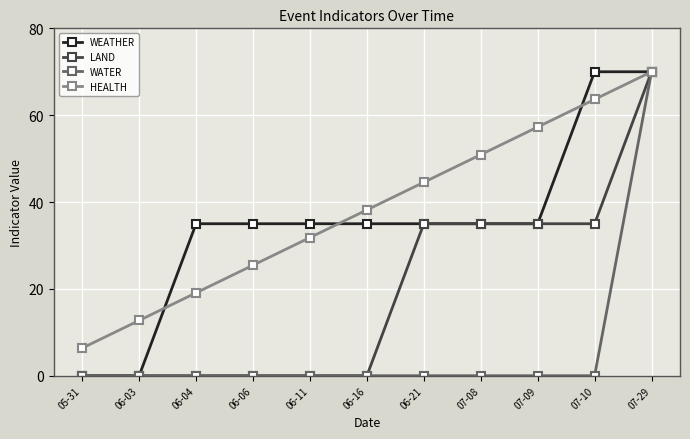

List the labels in order of HEALTH value, largest first.

07-29, 07-10, 07-09, 07-08, 06-21, 06-16, 06-11, 06-06, 06-04, 06-03, 05-31